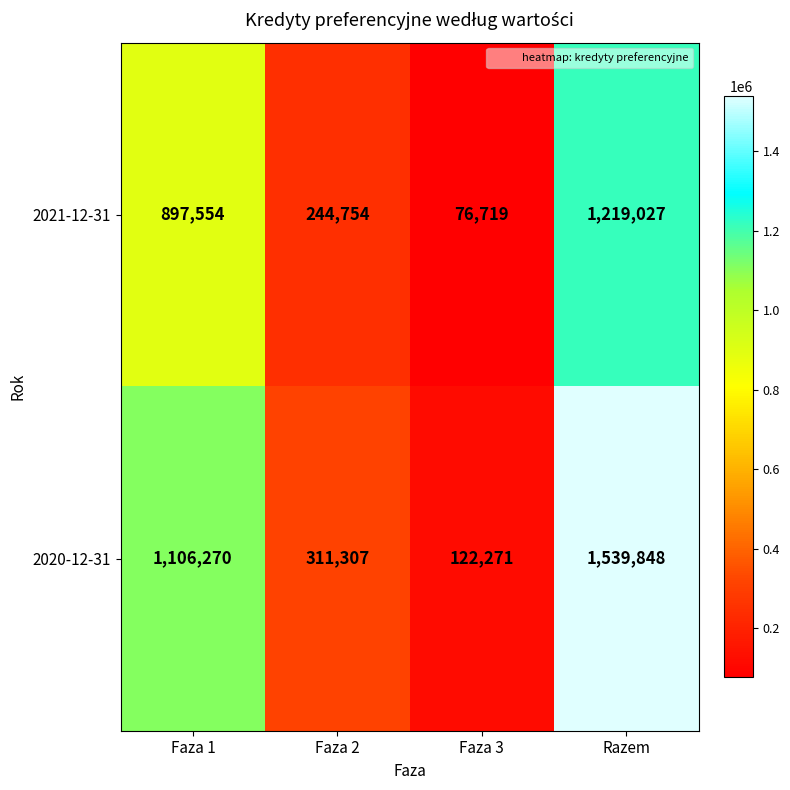

Rank the series by their average value, from lowest to highest.

2021-12-31, 2020-12-31